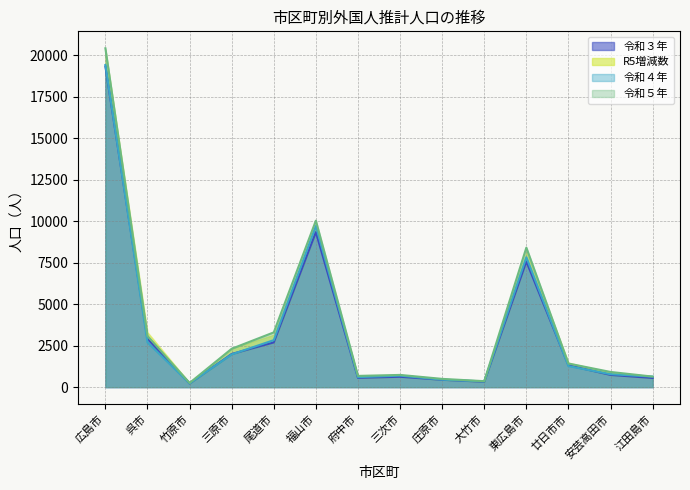

At which label does 令和３年 reach its peak?

広島市